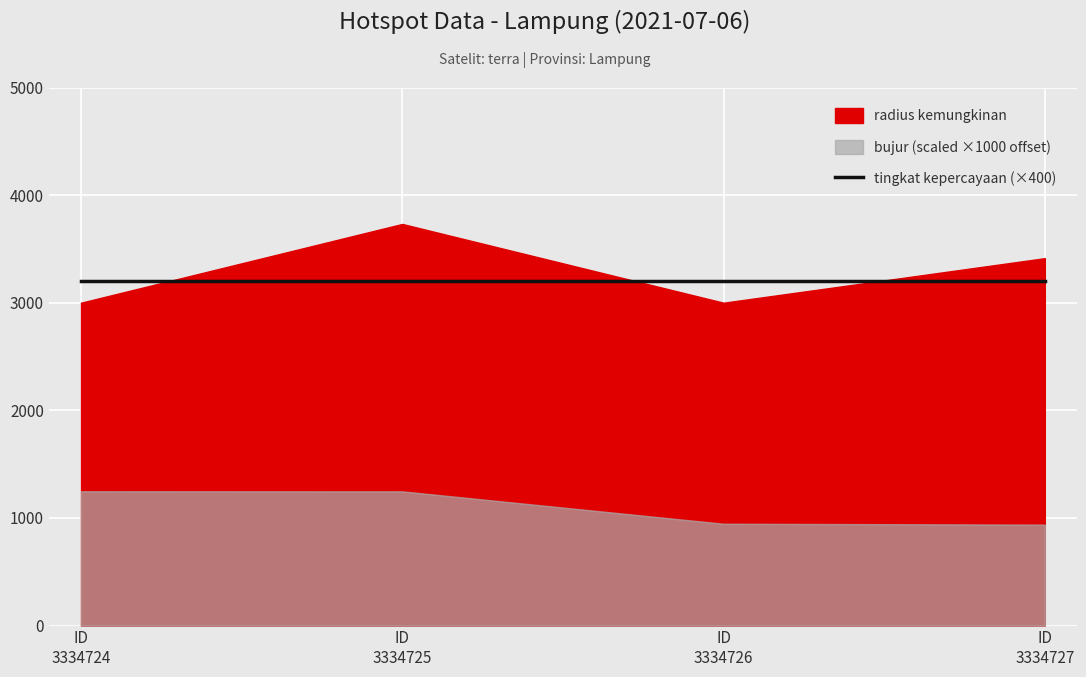

True or false: tingkat kepercayaan and radius kemungkinan cross at least once.

False